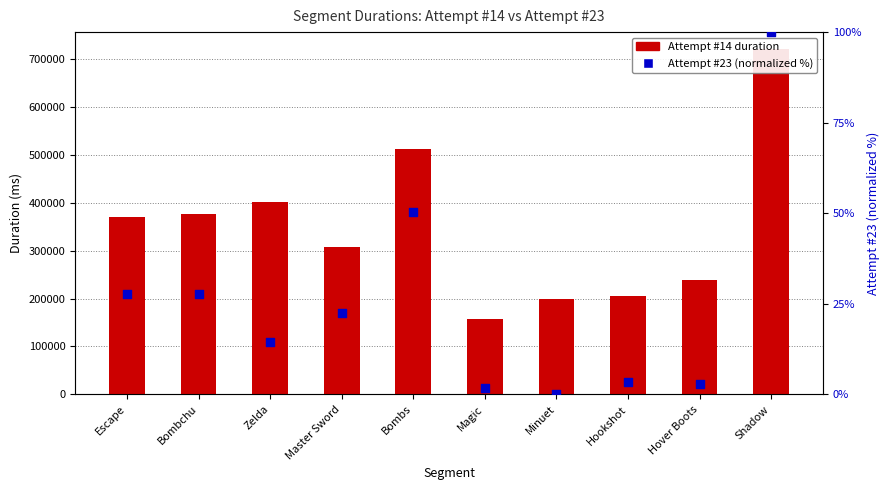

What are all the series names shown in the legend?

Attempt #14 duration, Attempt #23 (normalized)